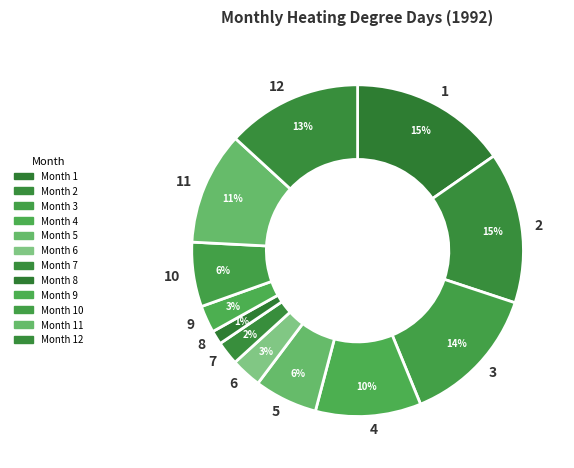

To the nearest percent, what is the average slice percentage?

8%